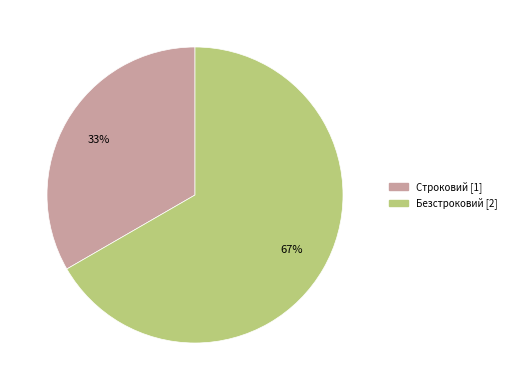

The Строковий slice represents 33% of the pie. True or false?

True